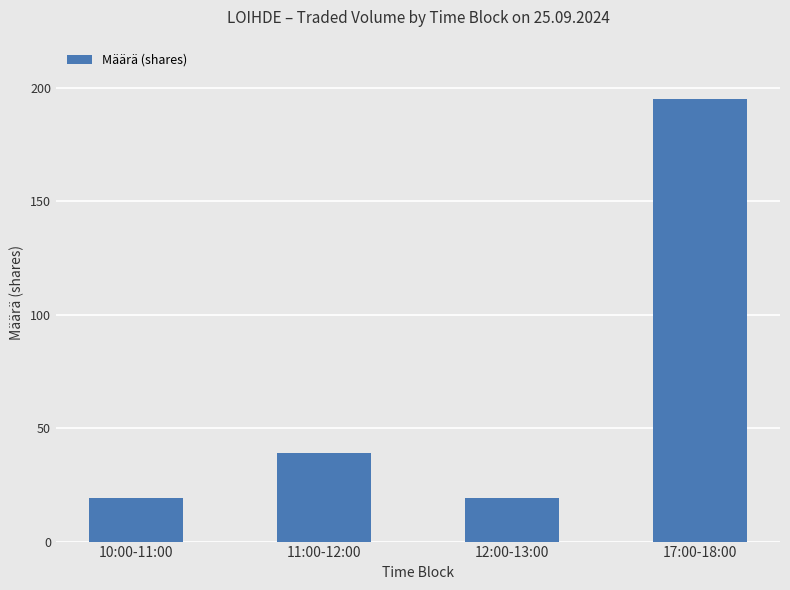

Approximately how many times larger is the value at 10:00-11:00 compared to 12:00-13:00?

1.0